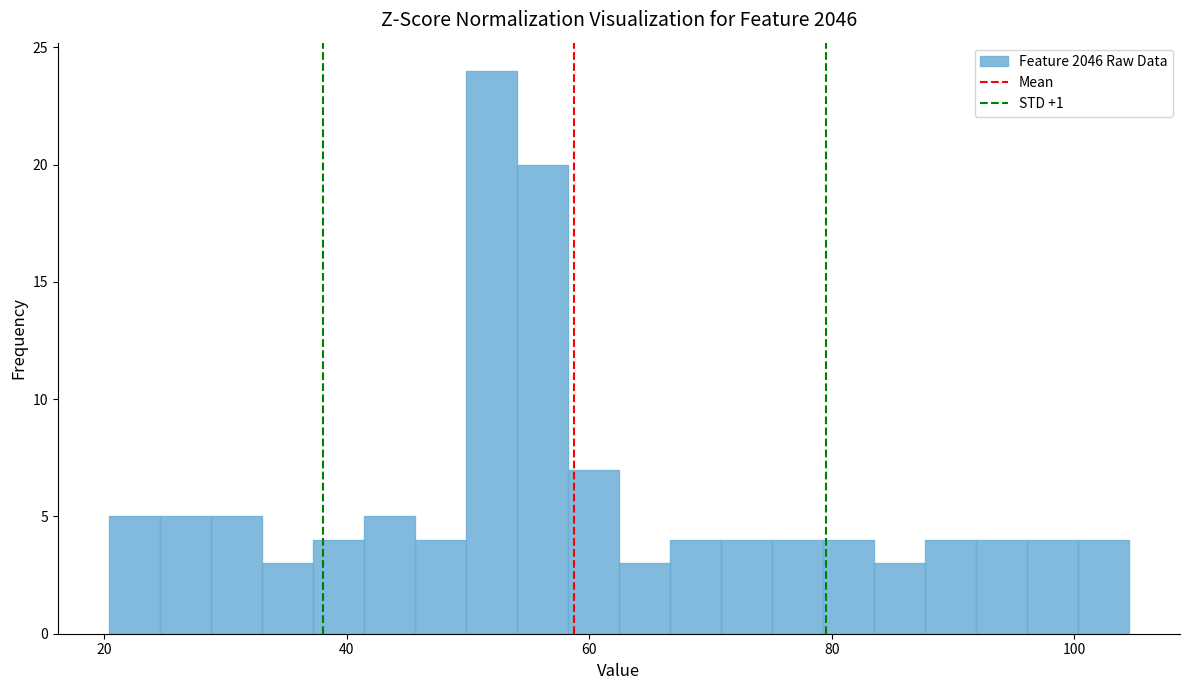

Around what value on the x-axis is the tallest bar? Give the approximate position of its centre, as read against the axis.

52